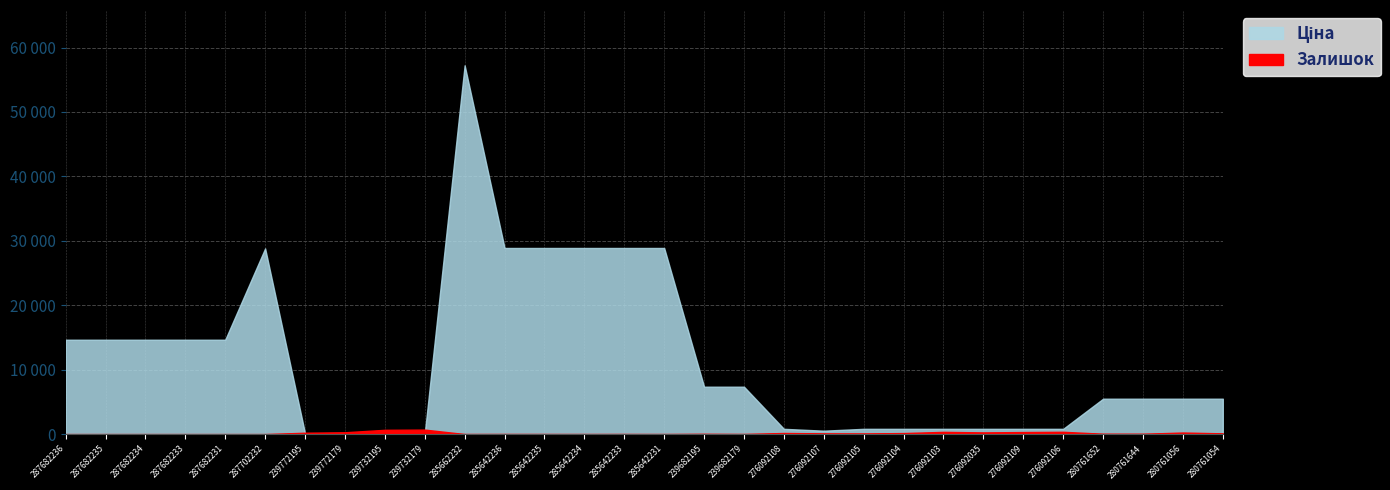

Rank the series by their average value, from lowest to highest.

Залишок, Ціна